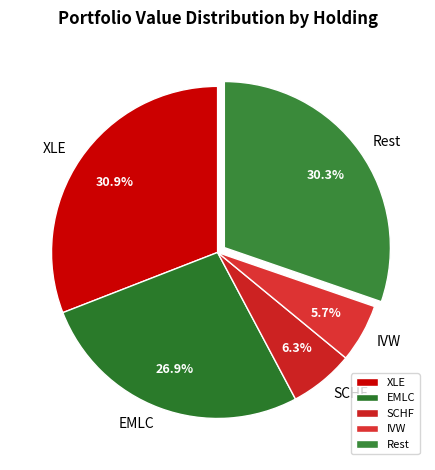

To the nearest percent, what is the difference between the largest and smallest slice percentages?

25%